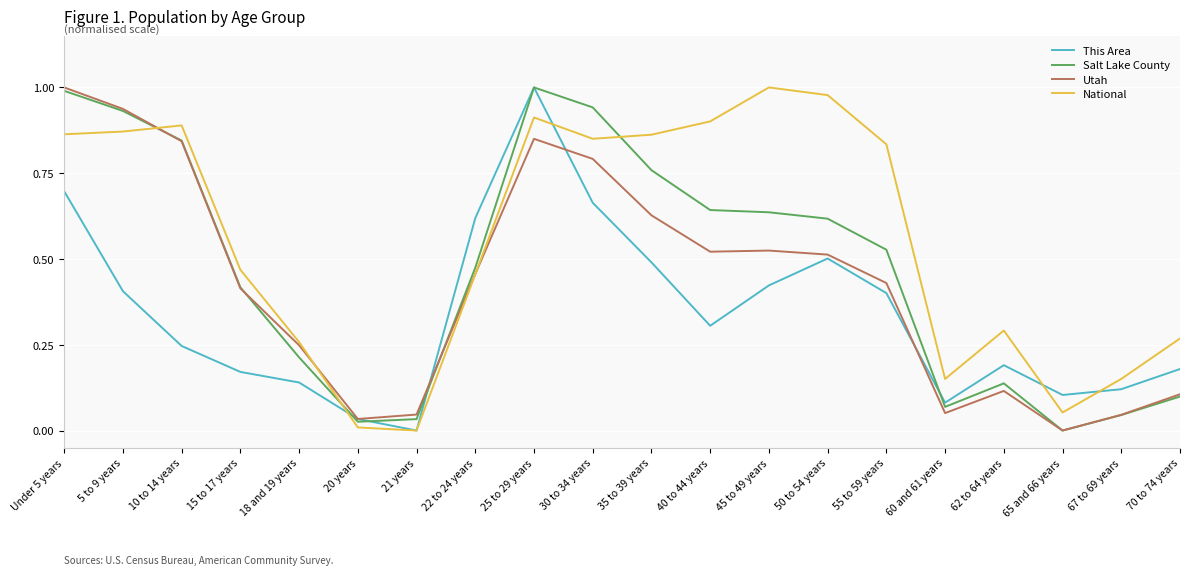

What position from the left is 5 to 9 years?

2